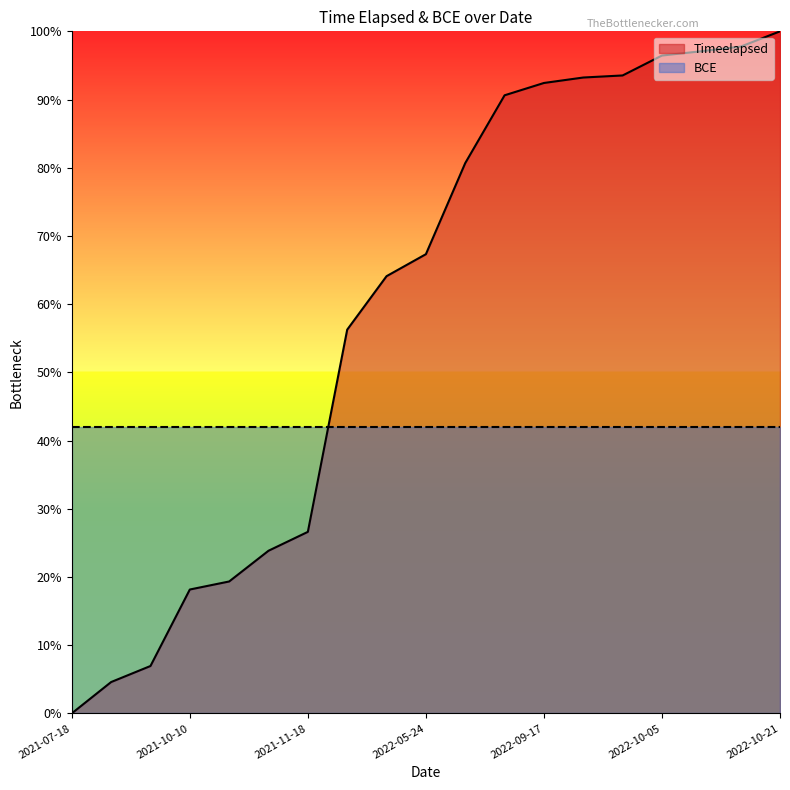

What is the label of the 10th point from the left?

2022-05-24